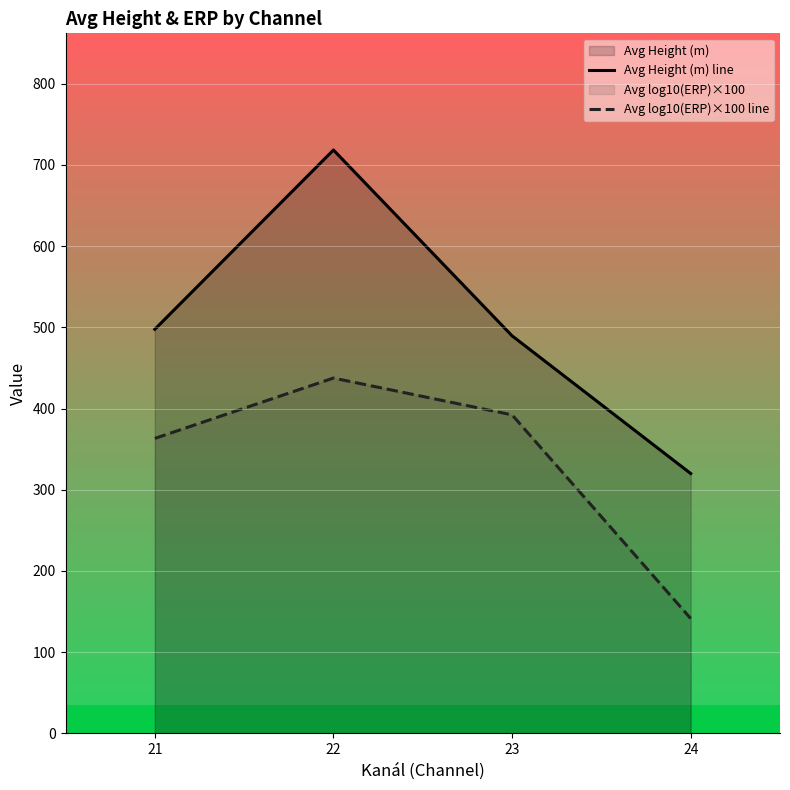

The value of Avg log10(ERP)×100 line at 23 is 170.1. True or false?

False